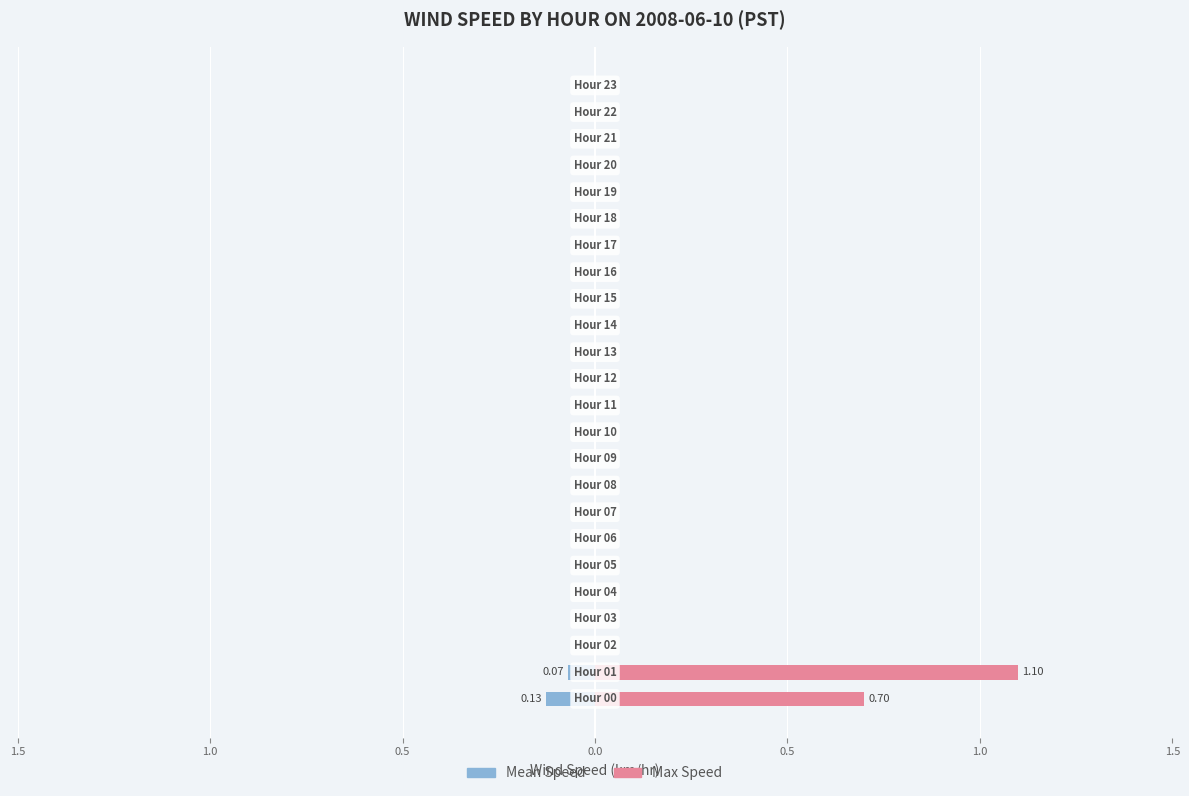

What is the difference between the second highest and minimum values in the Max Speed series?

0.7